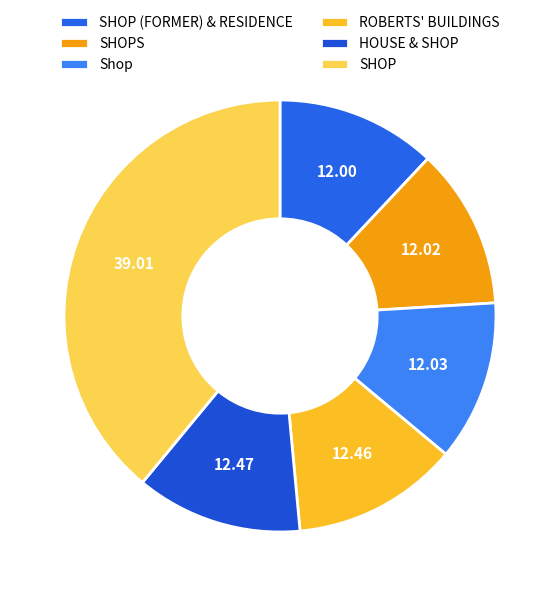

Count the number of slices in the pie.

6